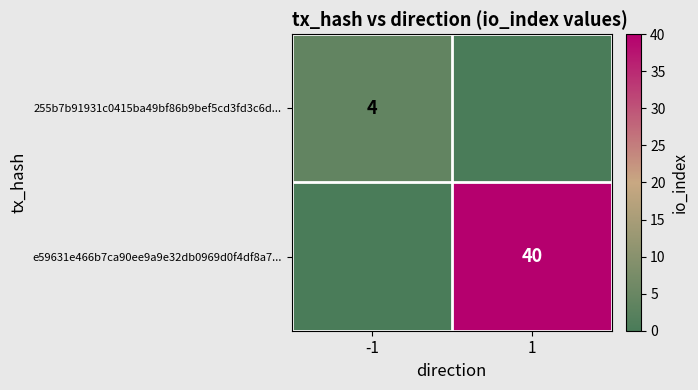

True or false: 255b7b91931c0415ba49bf86b9bef5cd3fd3c6d... has a value of 4 at -1.

True